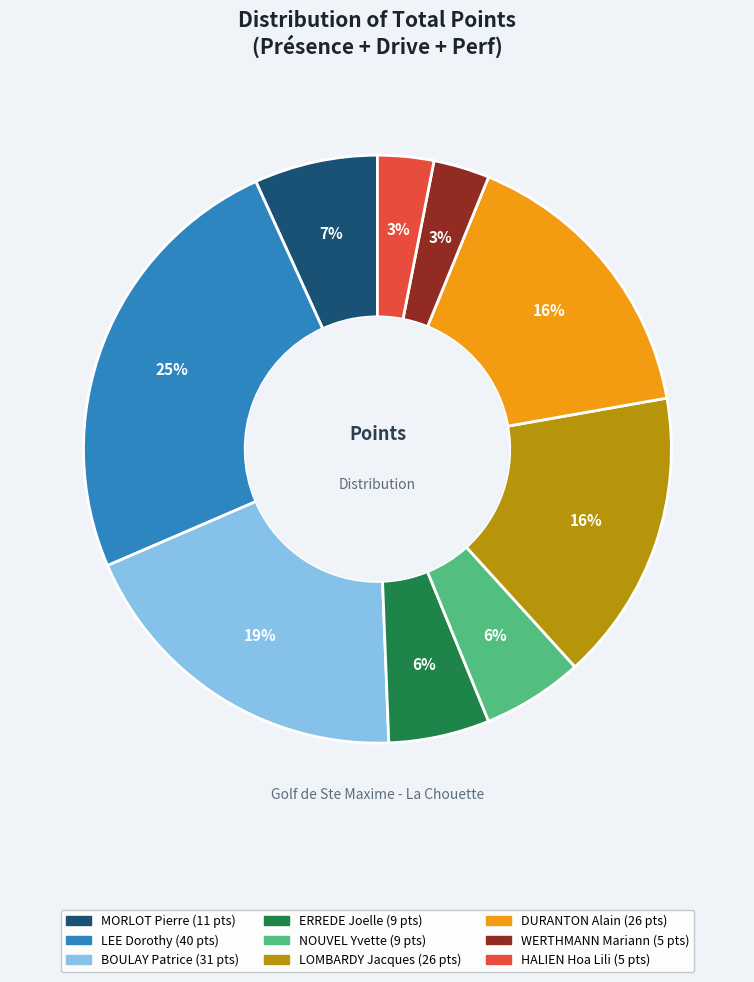

How many slices are in this pie chart?

9